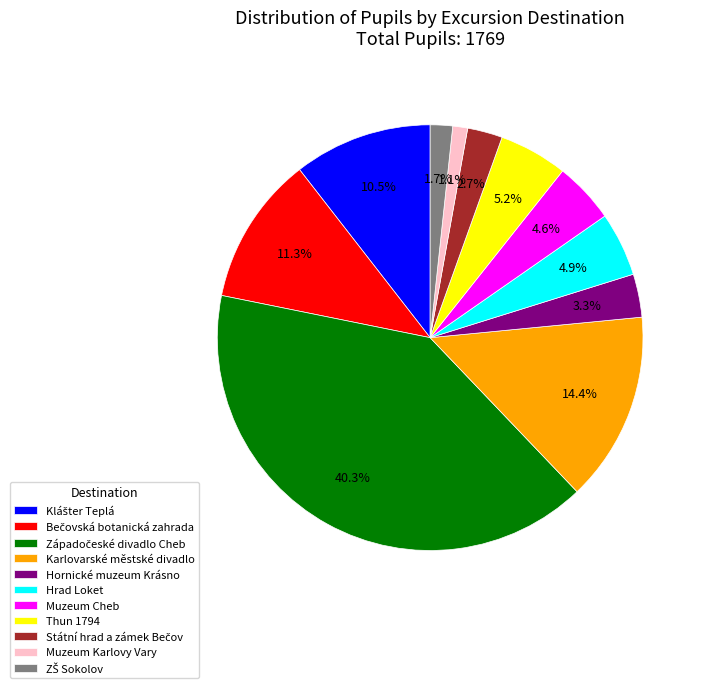

Do Muzeum Cheb and Muzeum Karlovy Vary together represent more than half of the pie?

No